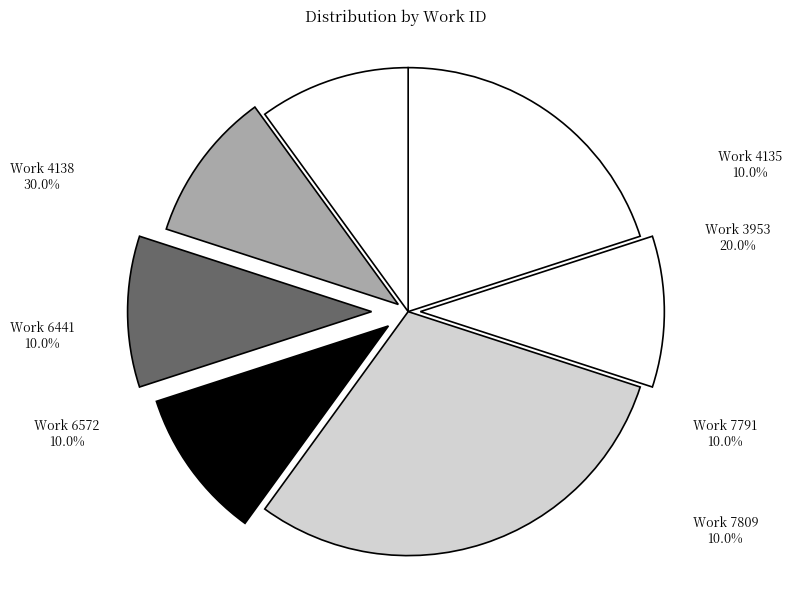

Approximately how many times larger is the value at Work 7791 compared to Work 4138?

0.3